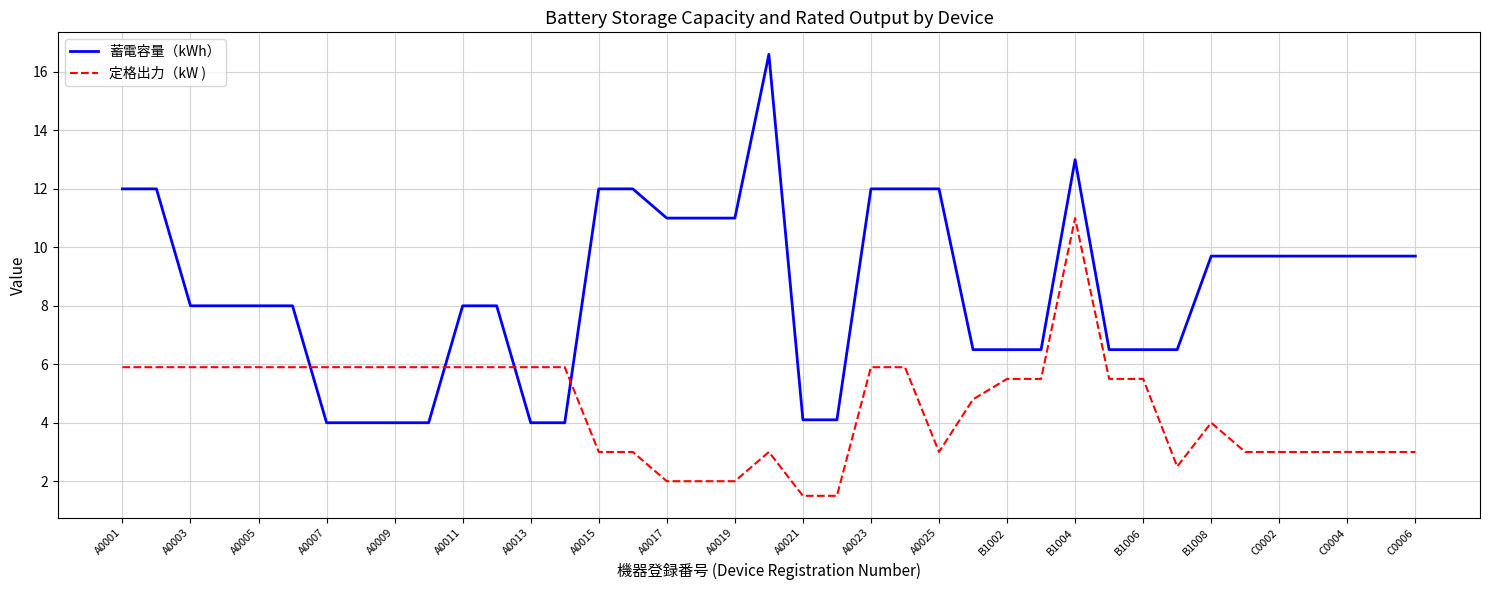

How many lines are shown in the chart?

2